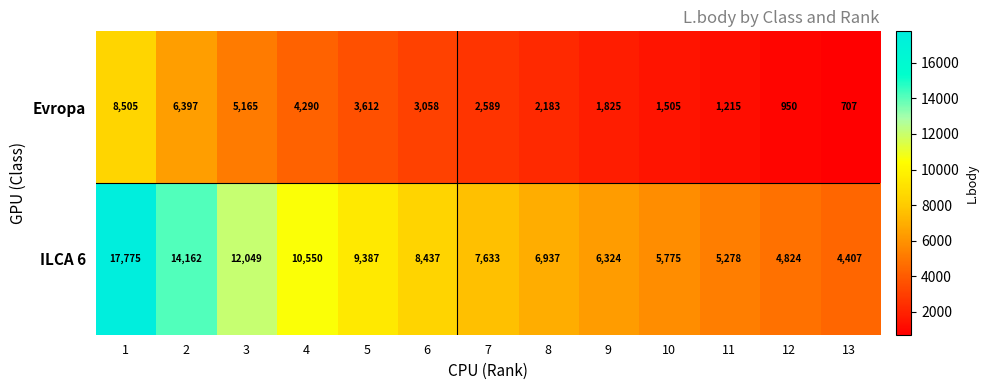

What is the total value across all series at 7?

10222